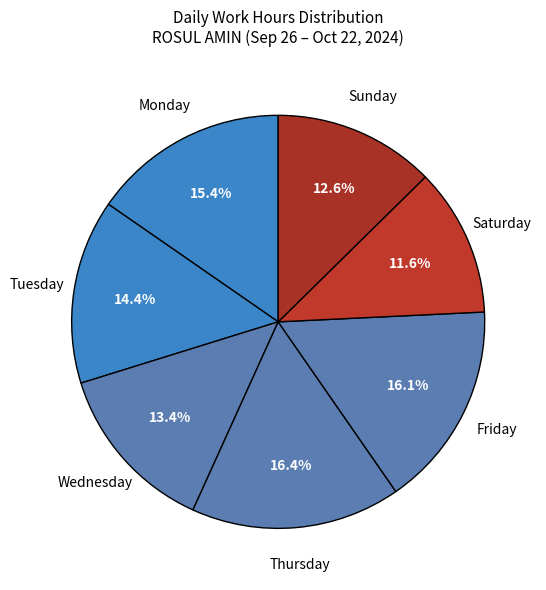

Count the number of slices in the pie.

7